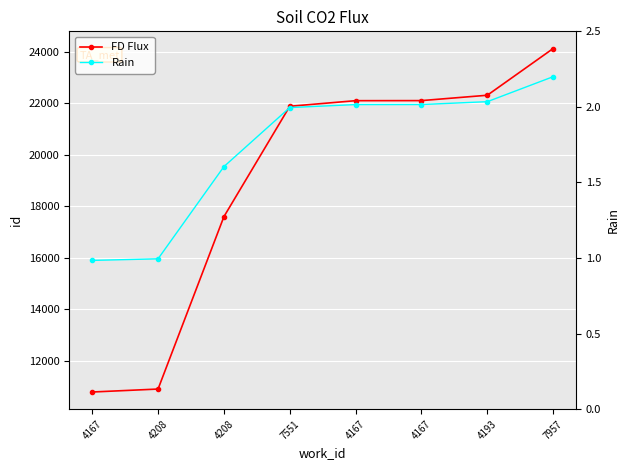

How many series are shown in this chart?

2